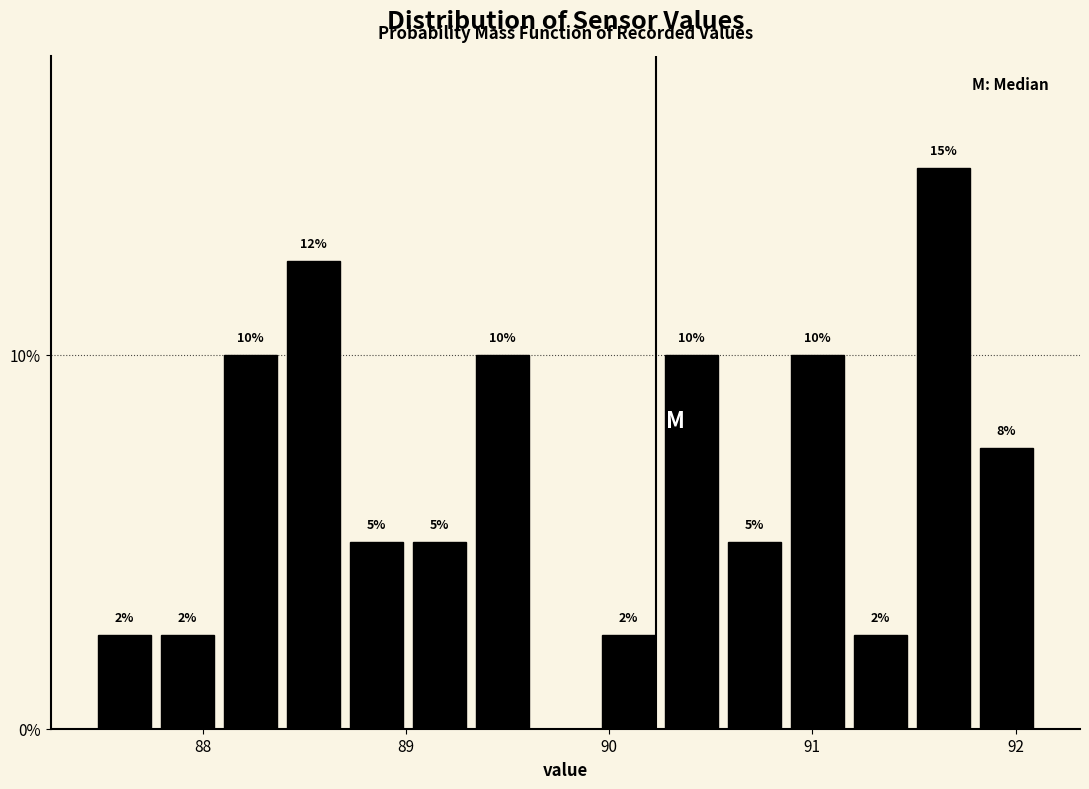

Around what value on the x-axis is the tallest bar? Give the approximate position of its centre, as read against the axis.

91.6